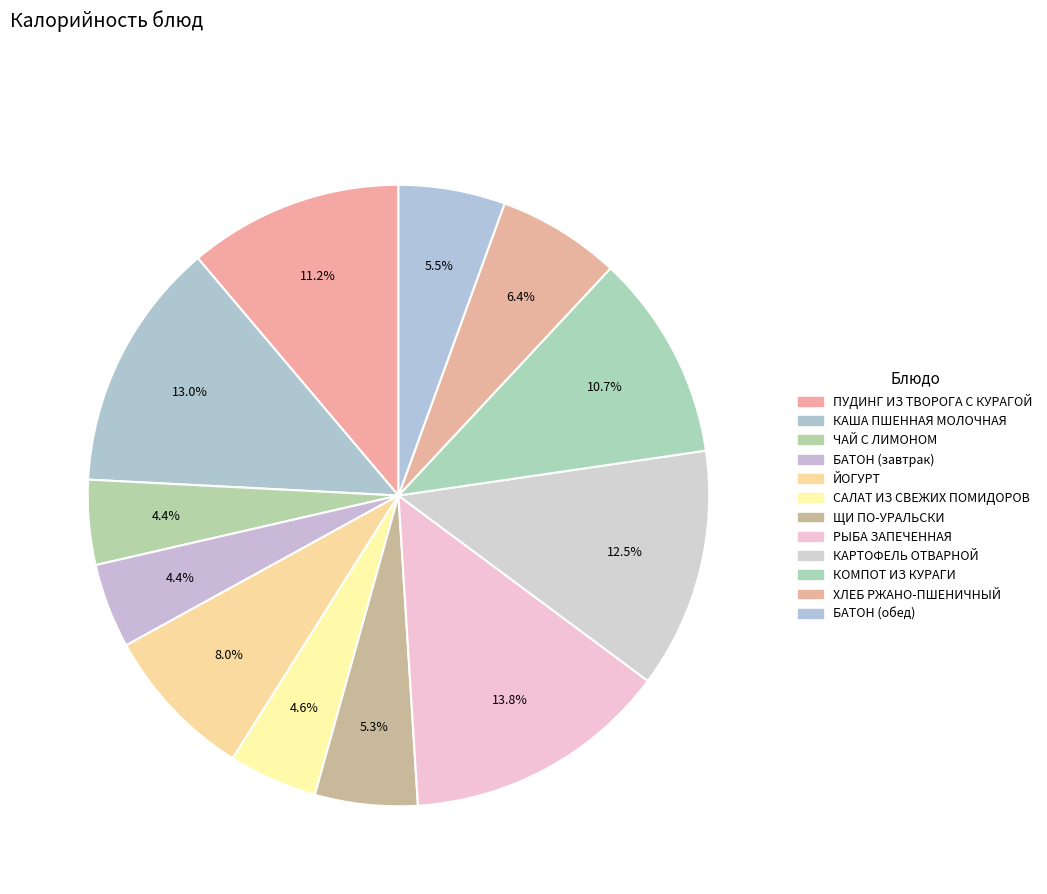

To the nearest percent, what is the average slice percentage?

8%